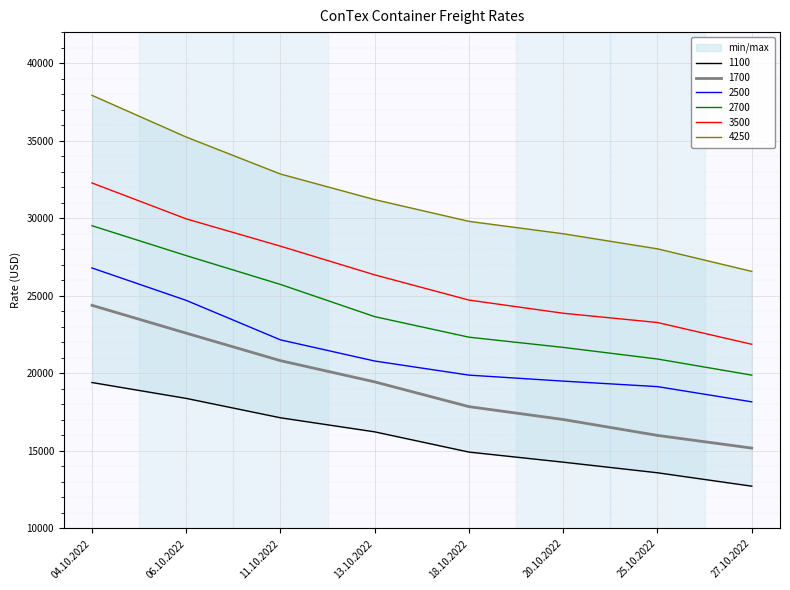

Reading left to right, transcribe all the data shown in this chart.

1100: 04.10.2022=19409	06.10.2022=18386	11.10.2022=17136	13.10.2022=16229	18.10.2022=14925	20.10.2022=14275	25.10.2022=13591	27.10.2022=12727
1700: 04.10.2022=24386	06.10.2022=22591	11.10.2022=20818	13.10.2022=19450	18.10.2022=17854	20.10.2022=17025	25.10.2022=16000	27.10.2022=15182
2500: 04.10.2022=26795	06.10.2022=24705	11.10.2022=22159	13.10.2022=20795	18.10.2022=19886	20.10.2022=19500	25.10.2022=19145	27.10.2022=18164
2700: 04.10.2022=29518	06.10.2022=27591	11.10.2022=25732	13.10.2022=23655	18.10.2022=22332	20.10.2022=21673	25.10.2022=20925	27.10.2022=19886
3500: 04.10.2022=32275	06.10.2022=29960	11.10.2022=28200	13.10.2022=26350	18.10.2022=24725	20.10.2022=23875	25.10.2022=23278	27.10.2022=21875
4250: 04.10.2022=37925	06.10.2022=35235	11.10.2022=32850	13.10.2022=31200	18.10.2022=29800	20.10.2022=29000	25.10.2022=28028	27.10.2022=26575